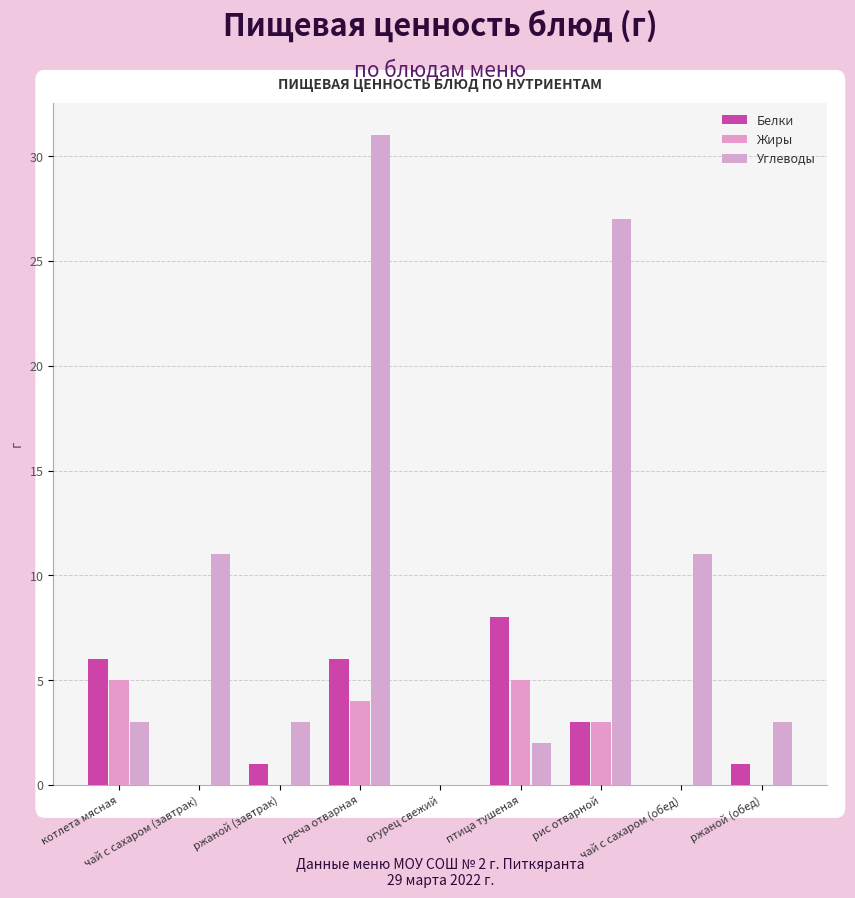

Reading left to right, what are all the values shown in this chart?

Белки: 6	0	1	6	0	8	3	0	1
Жиры: 5	0	0	4	0	5	3	0	0
Углеводы: 3	11	3	31	0	2	27	11	3